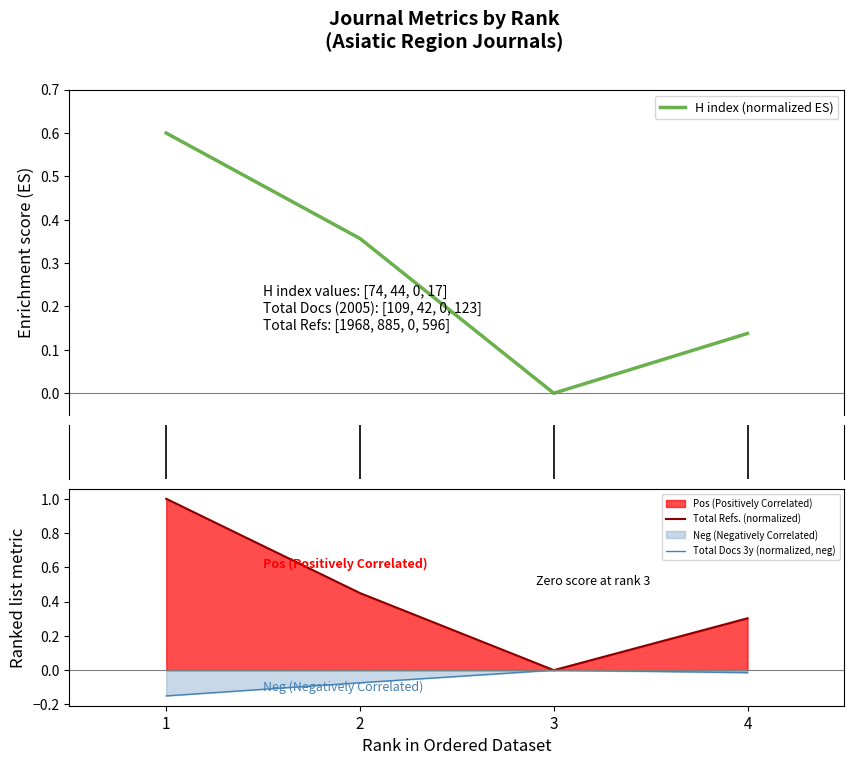

Which category has the highest value across all series?

1